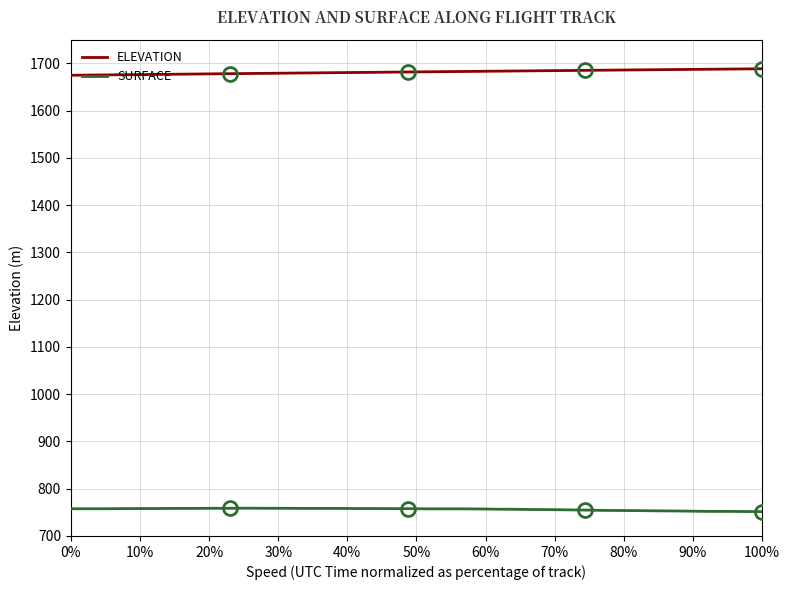

True or false: SURFACE and ELEVATION intersect in this chart.

False